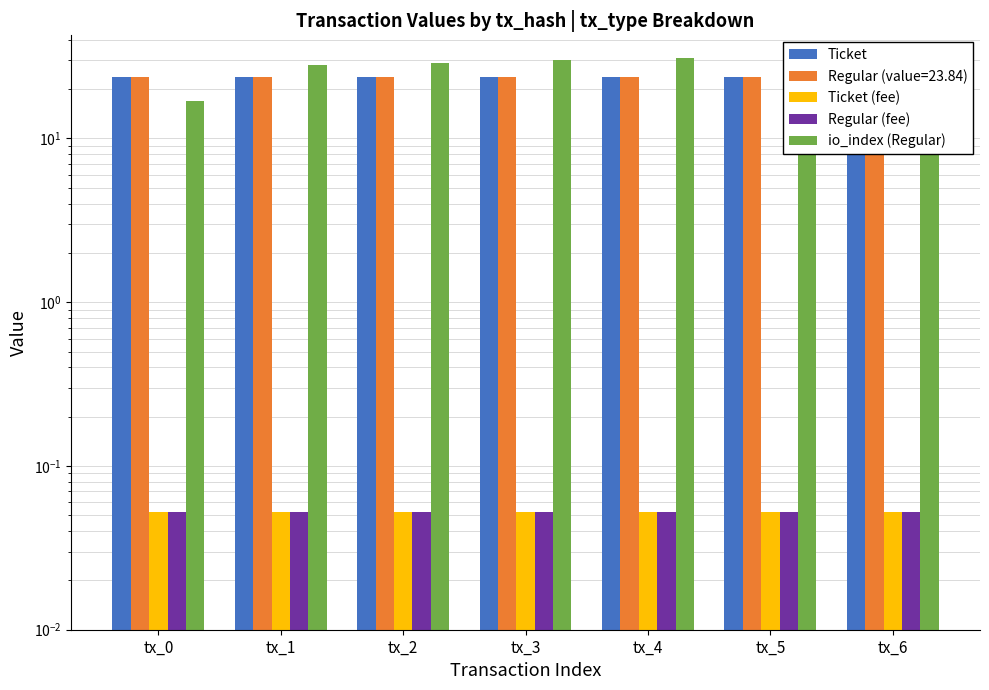

At which label is Ticket closest to 23?

tx_0